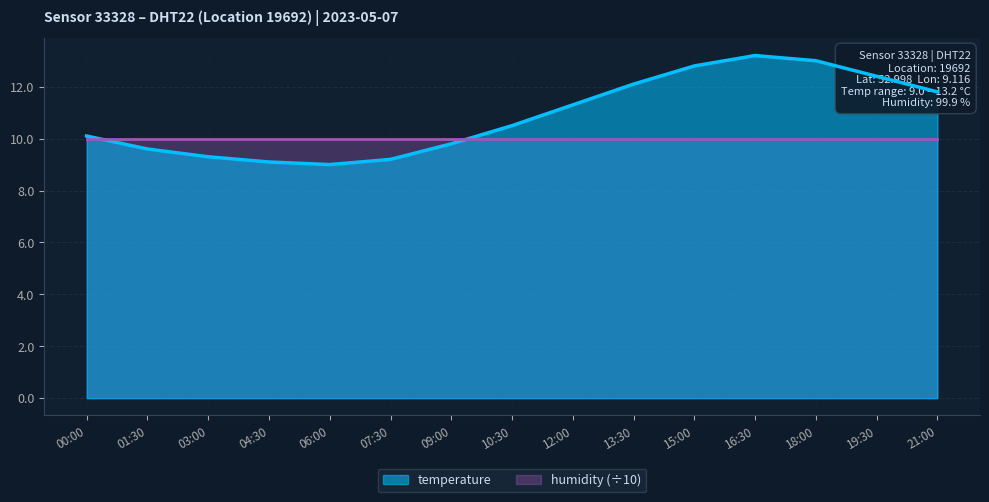

What is the average value?

10.9